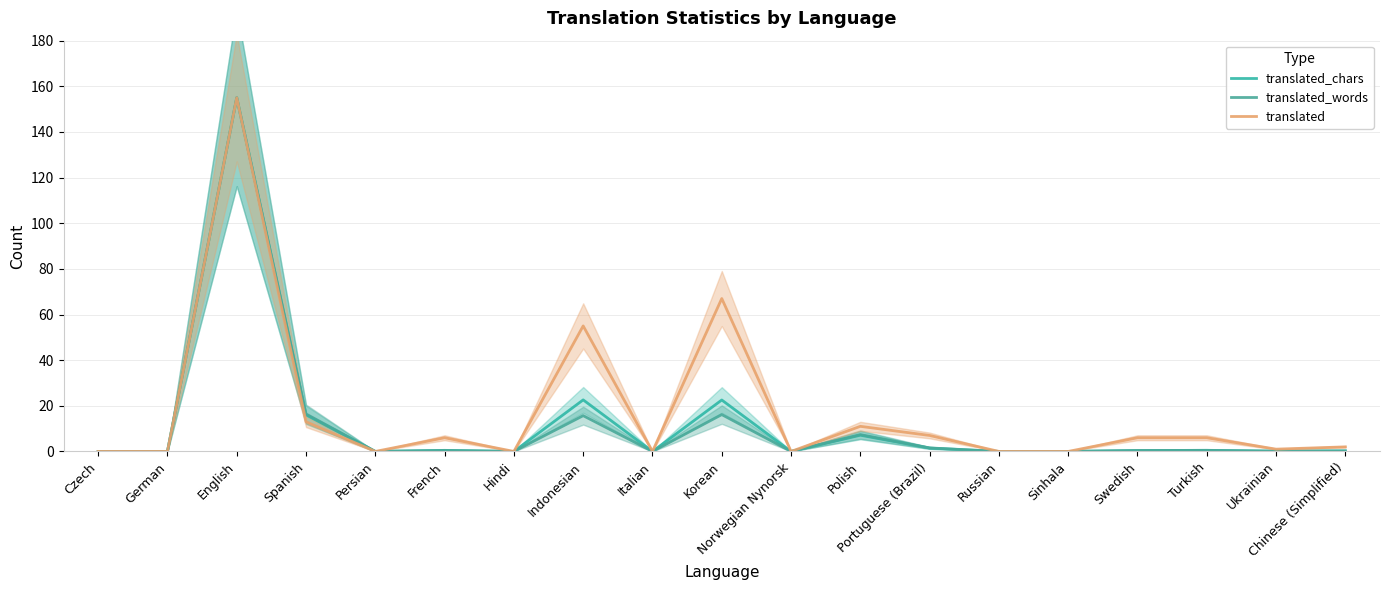

Is the value of translated at Swedish greater than the value of translated_chars at English?

No